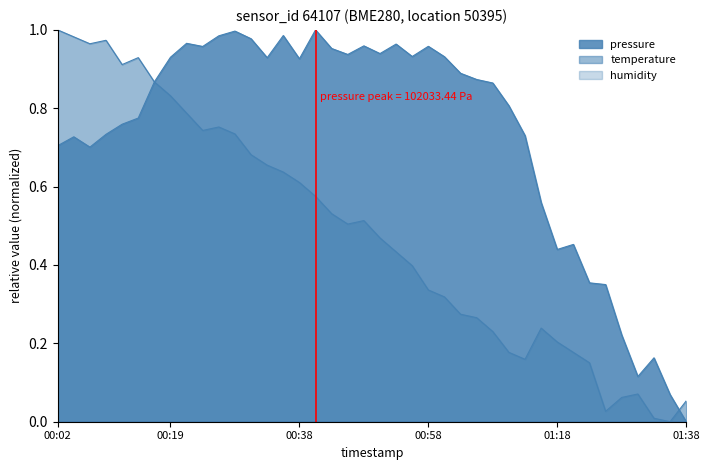

How many lines are shown in the chart?

3